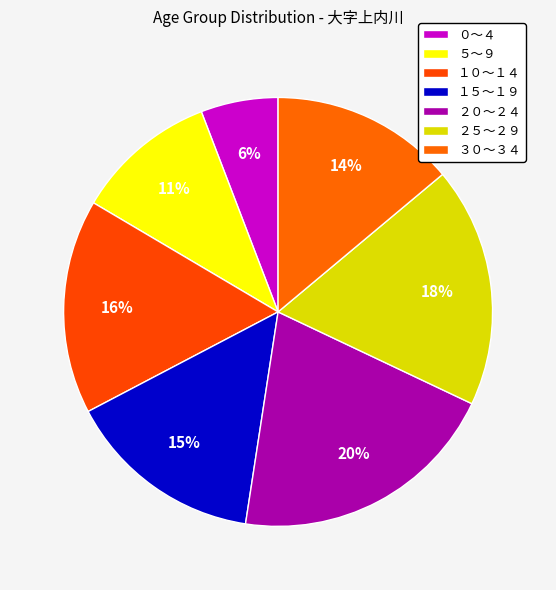

How many slices are in this pie chart?

7